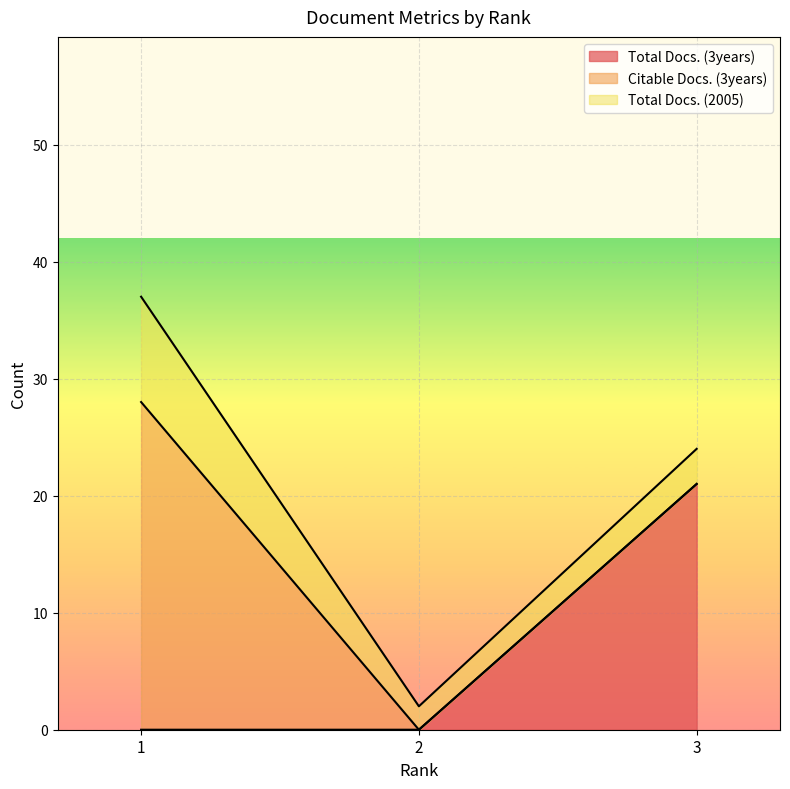

What is the spread (max minus min) of values at 3?

21